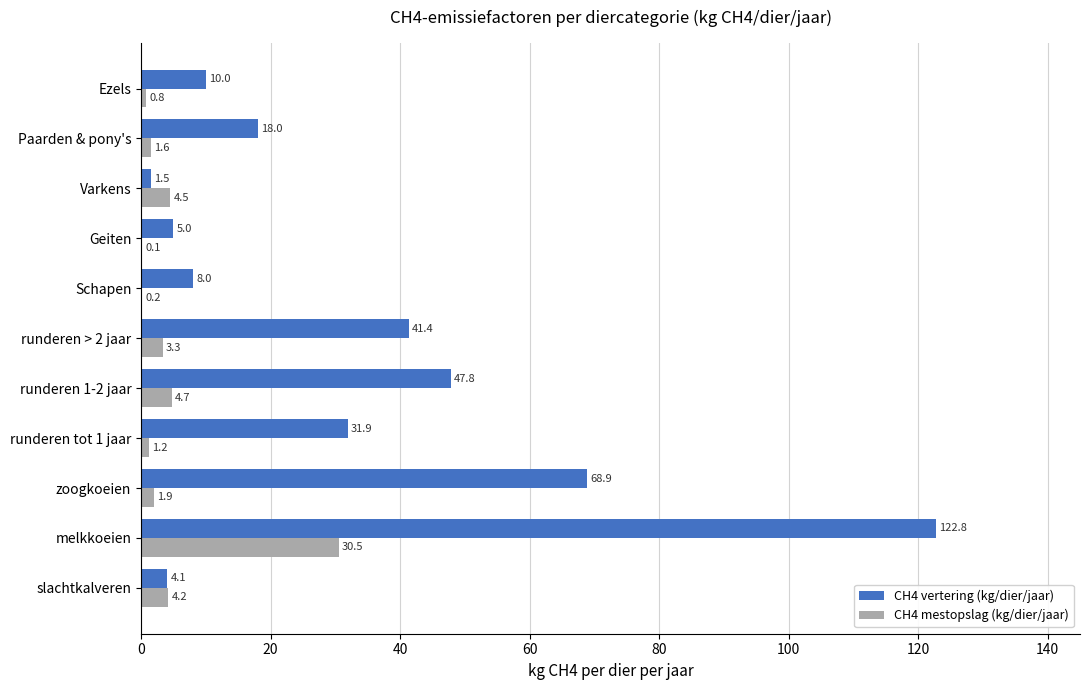

At which category is the sum across all series the highest?

melkkoeien